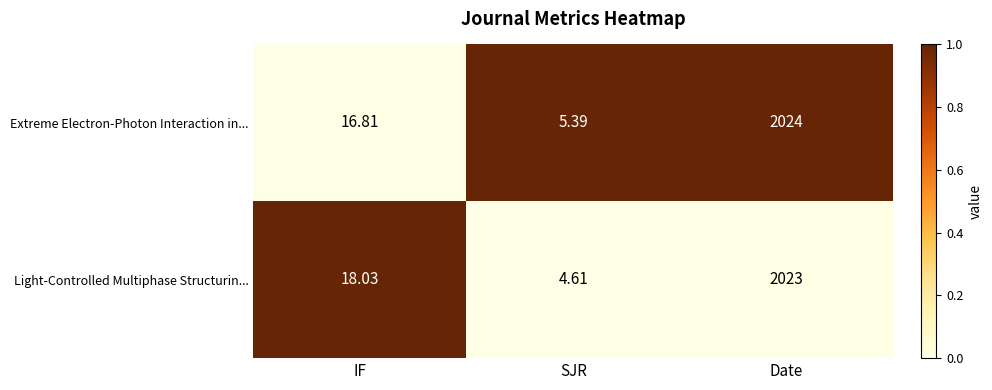

At which label is Light-Controlled Multiphase Structurin... closest to 1013?

IF